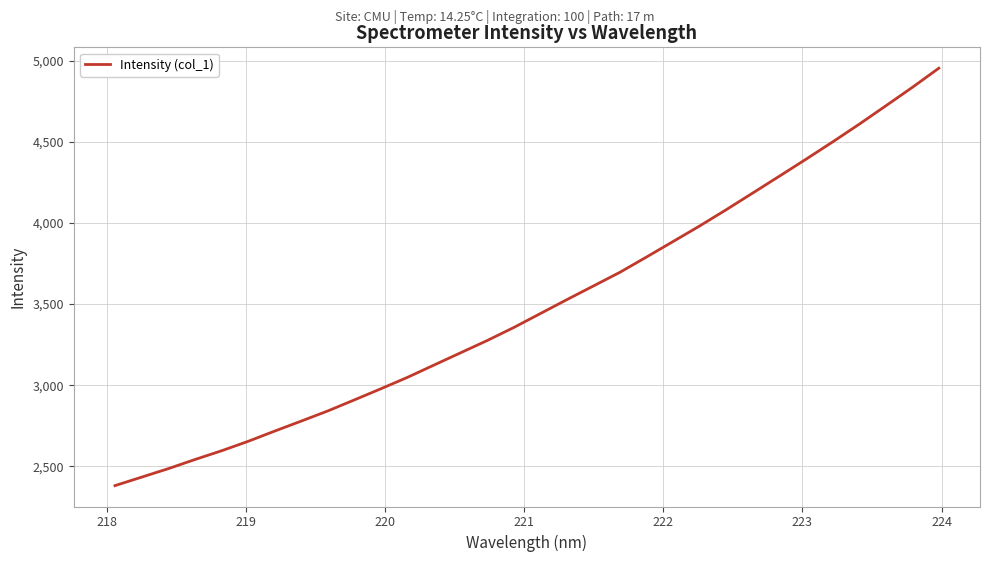

What is the smallest value displayed?

2380.5